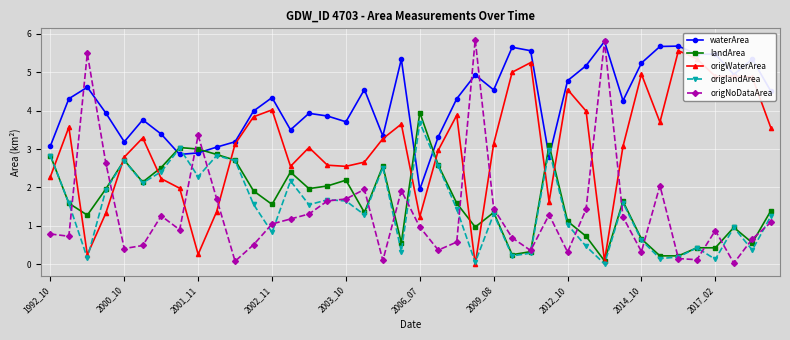

What are all the series names shown in the legend?

waterArea, landArea, origWaterArea, origlandArea, origNoDataArea